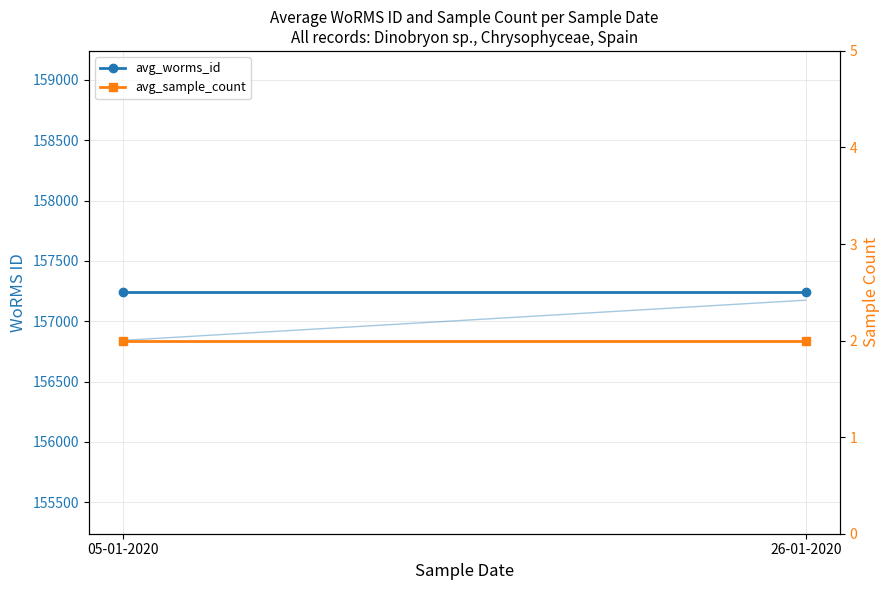

What is the smallest value displayed?

2